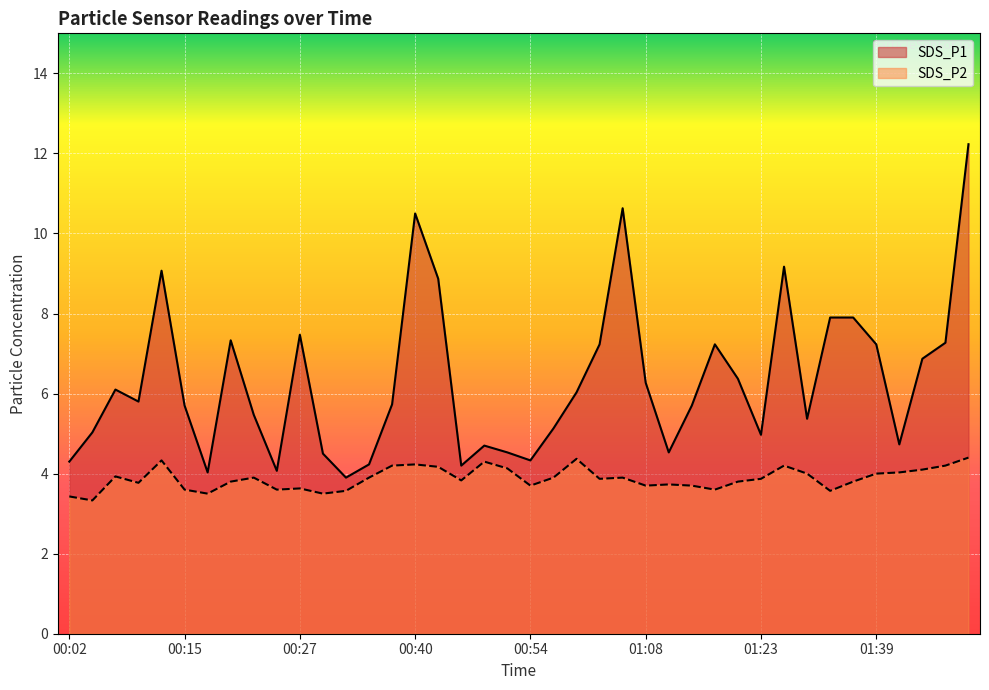

Is it true that SDS_P1 equals 6.9 at 01:44?

True